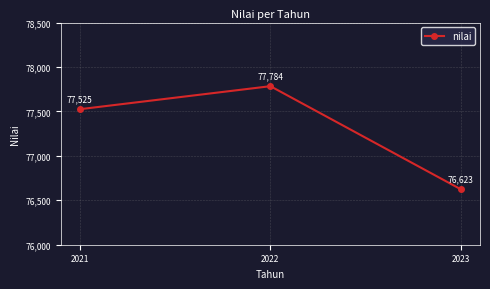

The value at 2021 is 19192. True or false?

False